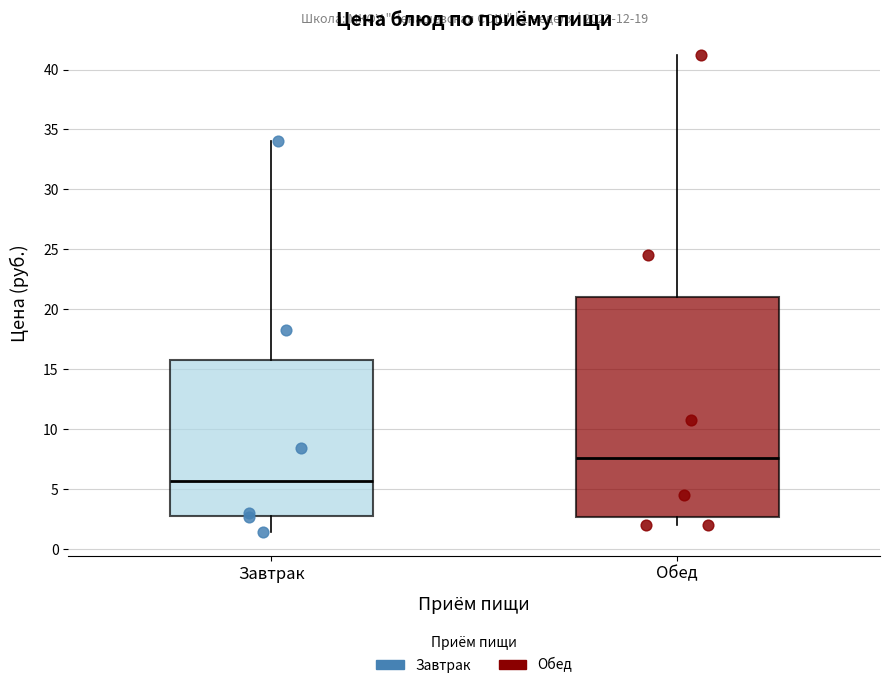

Which box has the highest median line?

Обед